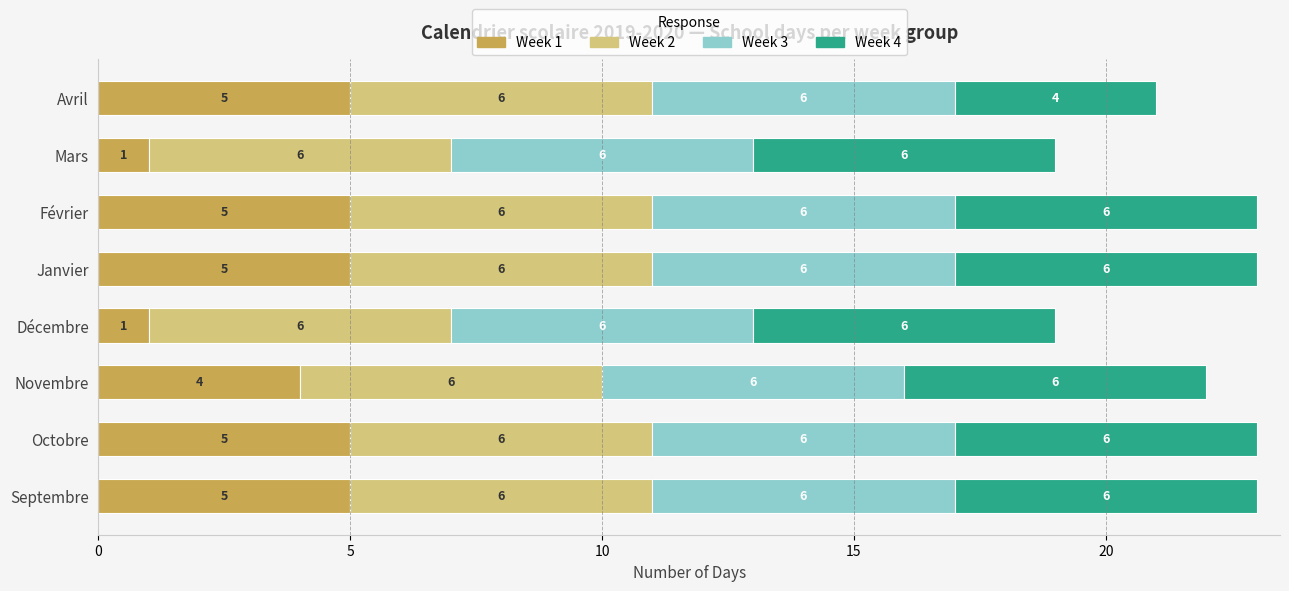

What are all the series names shown in the legend?

Week 1, Week 2, Week 3, Week 4